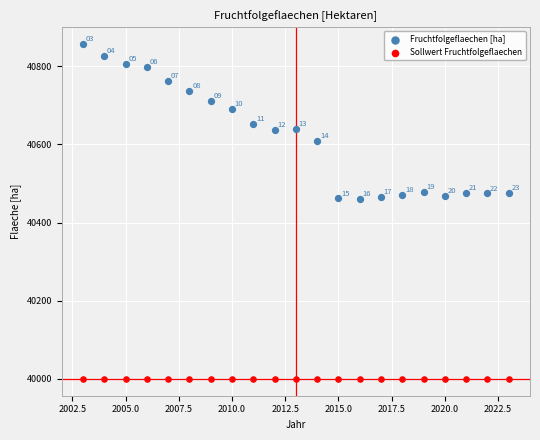

Which series reaches the minimum Y coordinate?

Sollwert Fruchtfolgeflaechen